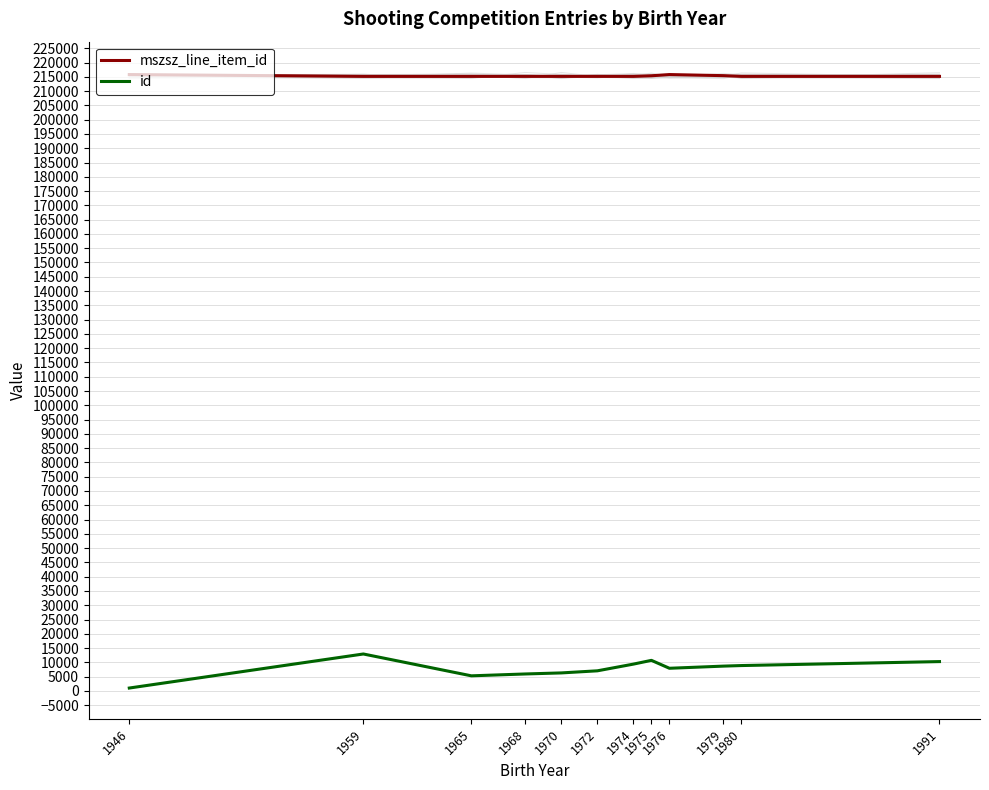

What is the spread (max minus min) of values at 1959?

202212.5